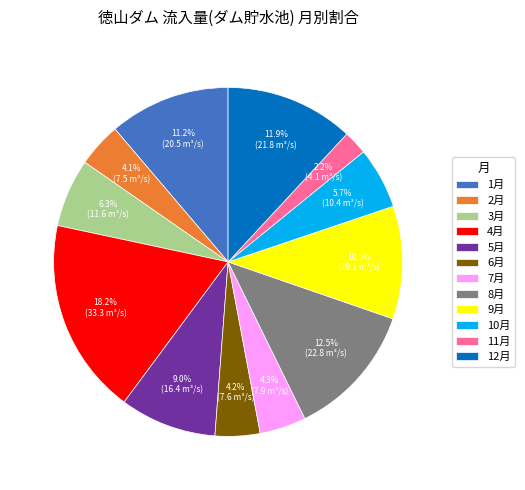

To the nearest percent, what is the average slice percentage?

8%